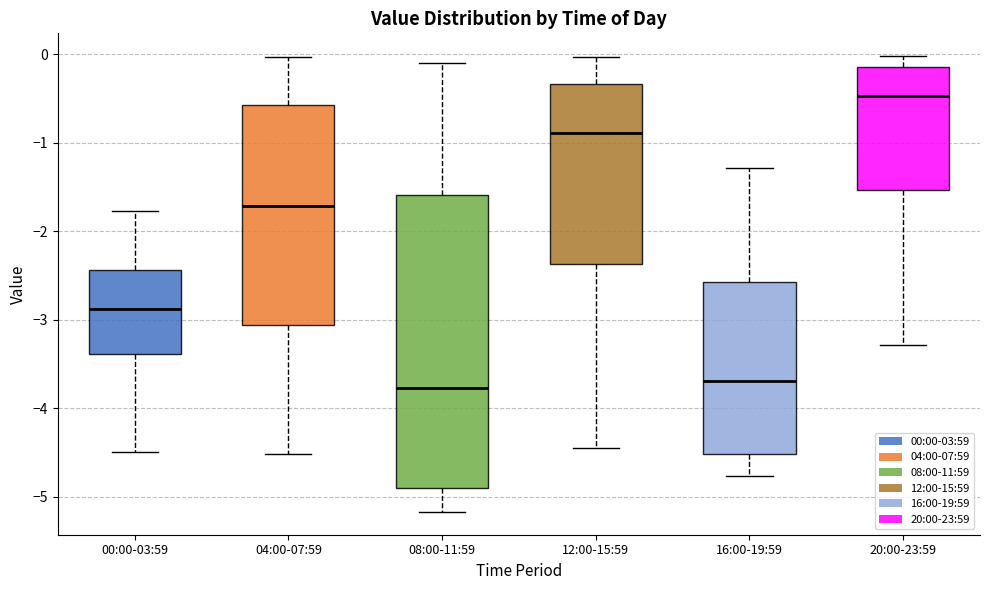

Comparing the boxes themselves (not the whiskers), which one is the tallest?

08:00-11:59